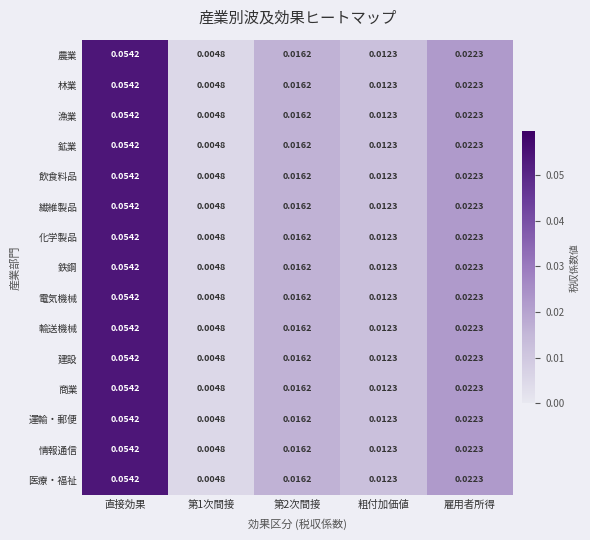

At which category does the chart reach its peak across all series?

直接効果